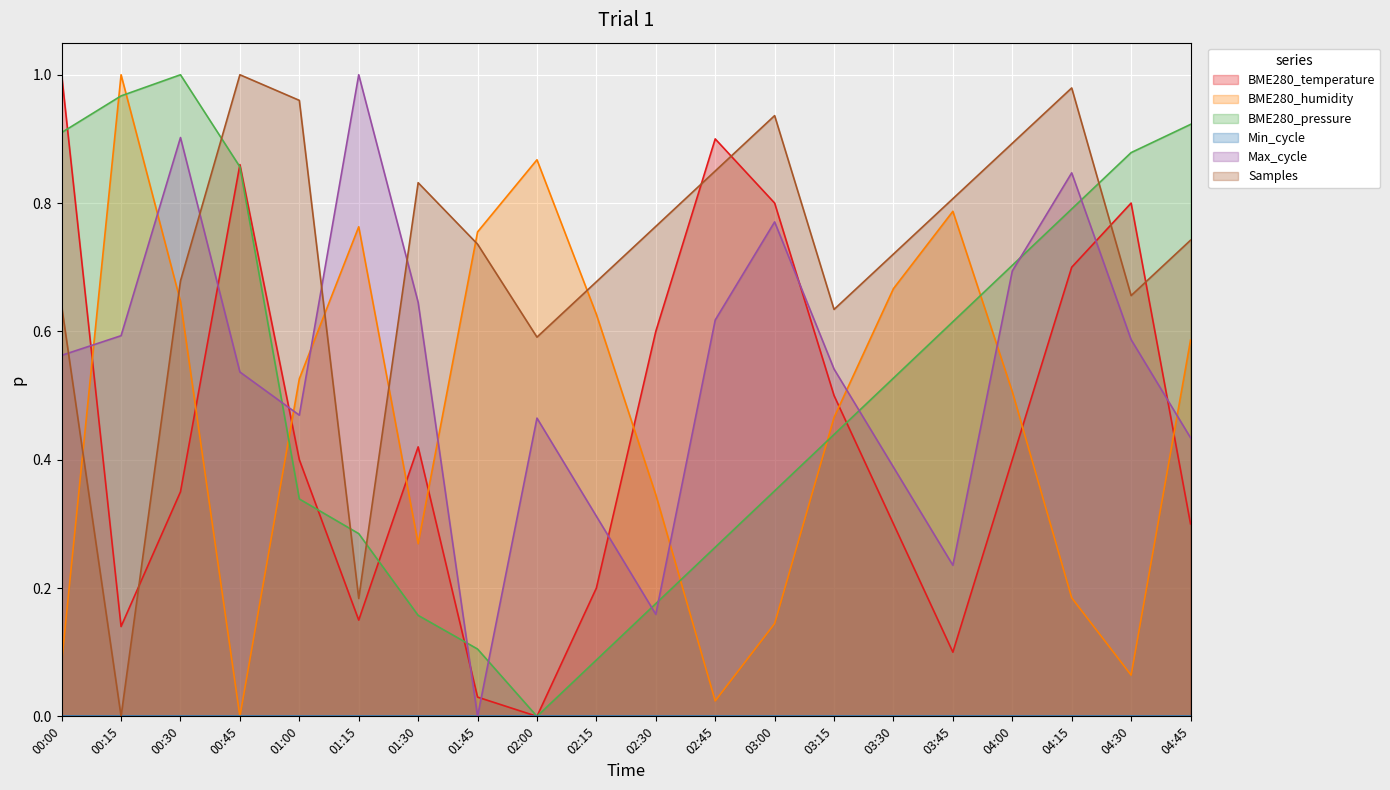

Does the chart display data point markers on the line(s)?

No